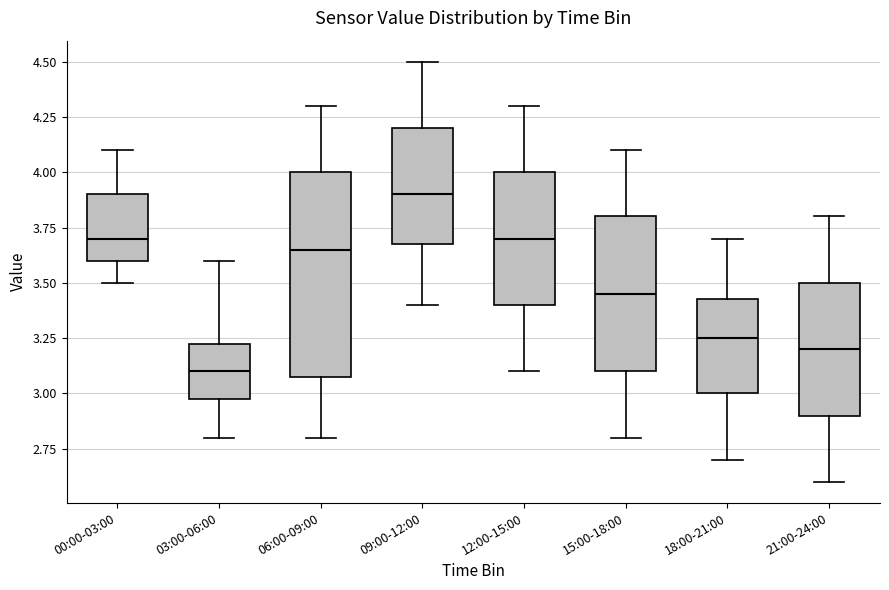

Reading left to right, transcribe this box plot: for each box, give where its median line is, the range the box spans, and where its two whiskers end, as read against the y-axis. The values are not printed on the chart, so give them approximately, as read against the axis.

00:00-03:00: median 3.70, box 3.60 to 3.90, whiskers 3.50 to 4.10
03:00-06:00: median 3.10, box 3.00 to 3.25, whiskers 2.80 to 3.60
06:00-09:00: median 3.65, box 3.10 to 4.00, whiskers 2.80 to 4.30
09:00-12:00: median 3.90, box 3.70 to 4.20, whiskers 3.40 to 4.50
12:00-15:00: median 3.70, box 3.40 to 4.00, whiskers 3.10 to 4.30
15:00-18:00: median 3.45, box 3.10 to 3.80, whiskers 2.80 to 4.10
18:00-21:00: median 3.25, box 3.00 to 3.45, whiskers 2.70 to 3.70
21:00-24:00: median 3.20, box 2.90 to 3.50, whiskers 2.60 to 3.80